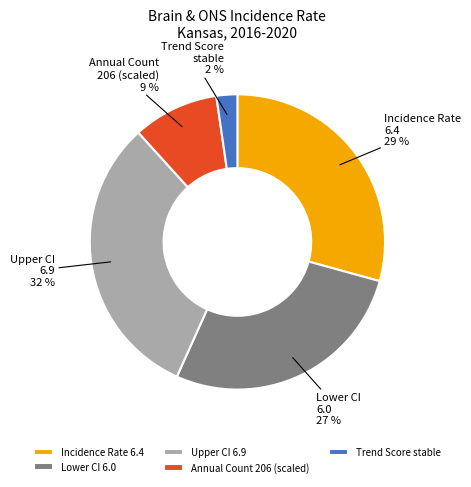

To the nearest percent, what is the average slice percentage?

20%